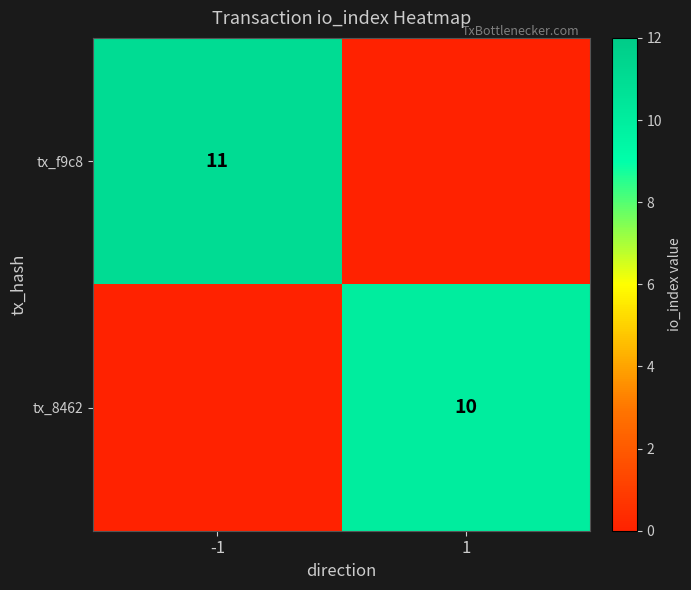

The value of tx_f9c8 at -1 is 18. True or false?

False